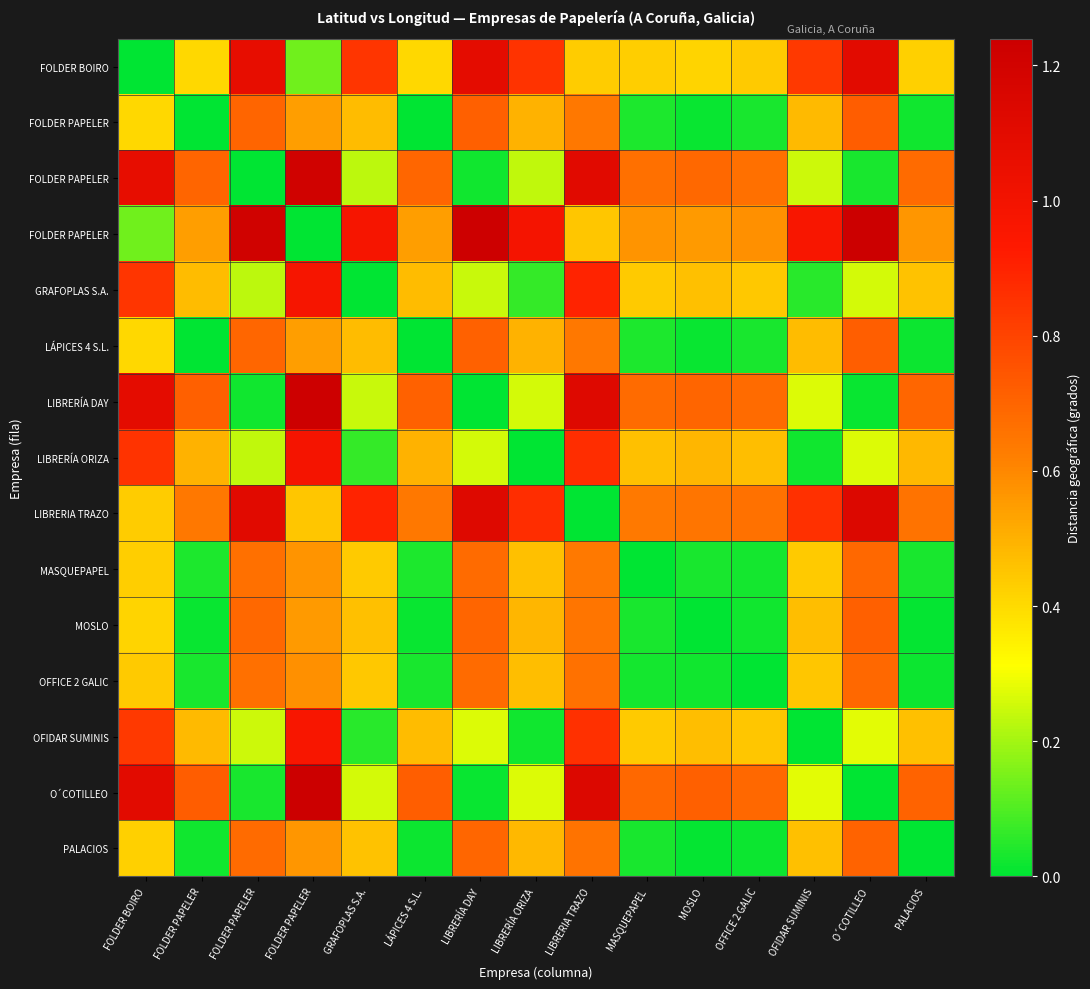

Count the number of data series in this chart.

15